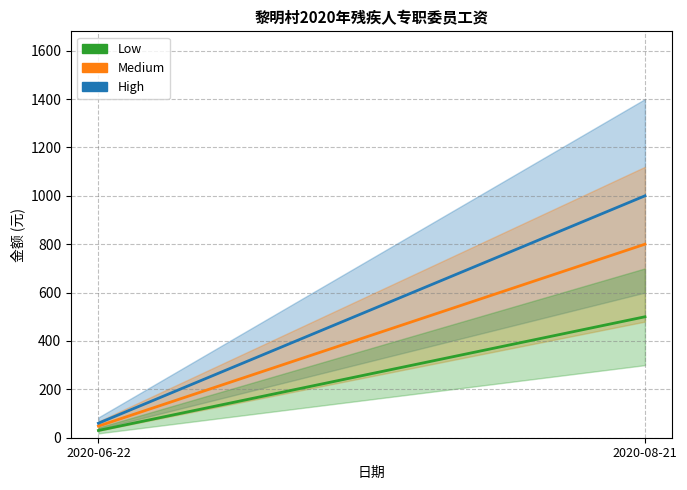

True or false: Medium has a value of 800 at 2020-08-21.

True